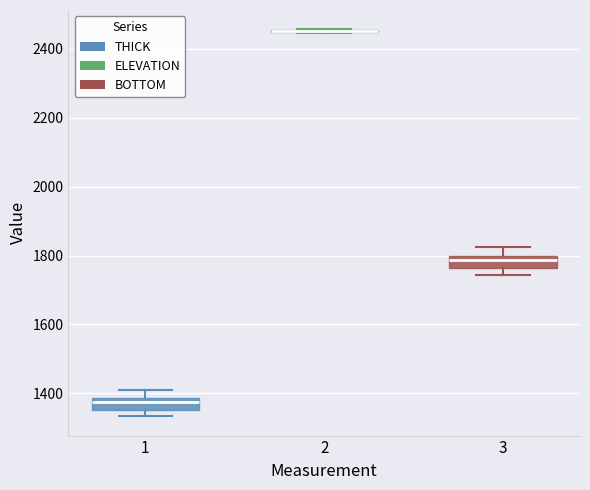

Reading left to right, read every box against the y-axis: the position of its median line, the range the box covers, and the ends of its whiskers. The values are not printed on the chart, so give them approximately, as read against the axis.

1: median 1380 (just below the box's upper edge), box 1360 to 1380, whiskers 1340 to 1400
2: box collapsed to a line at 2460, whiskers 2440 to 2460
3: median 1780, box 1760 to 1800, whiskers 1740 to 1820